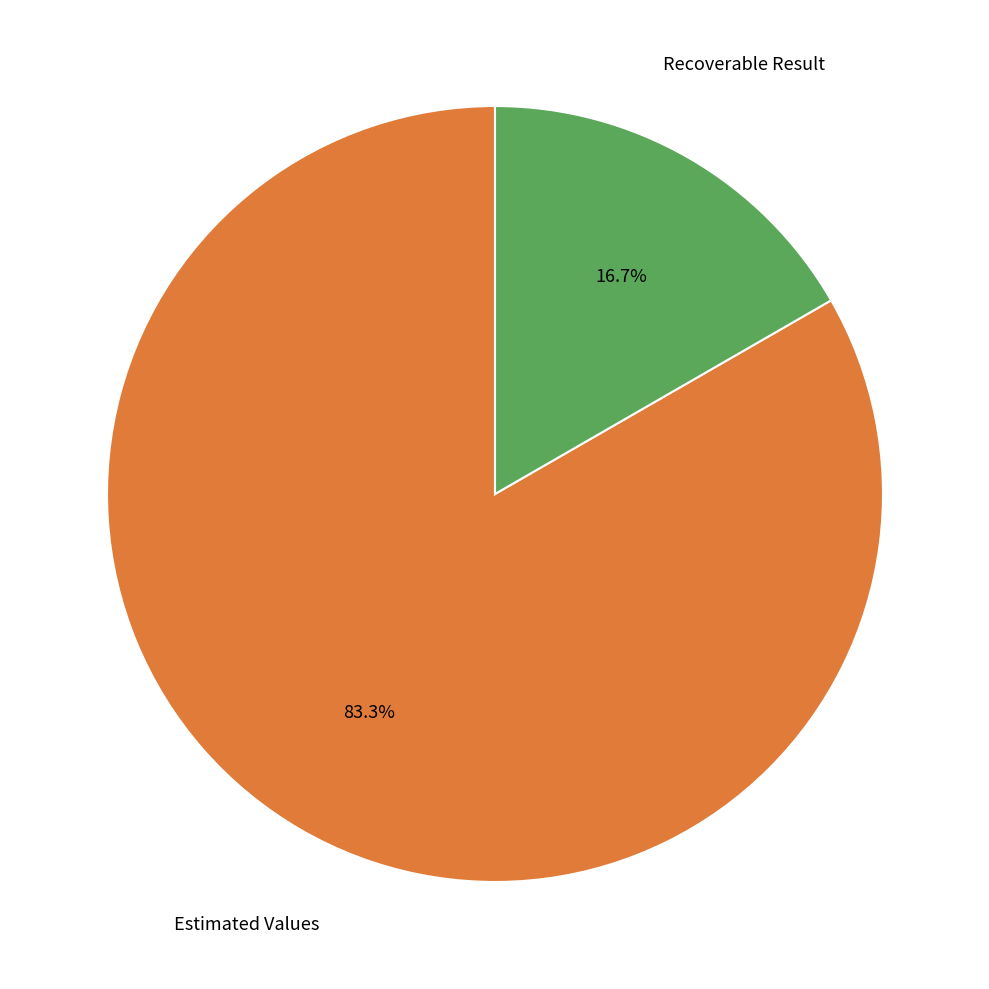

Does any single category account for the majority?

Yes